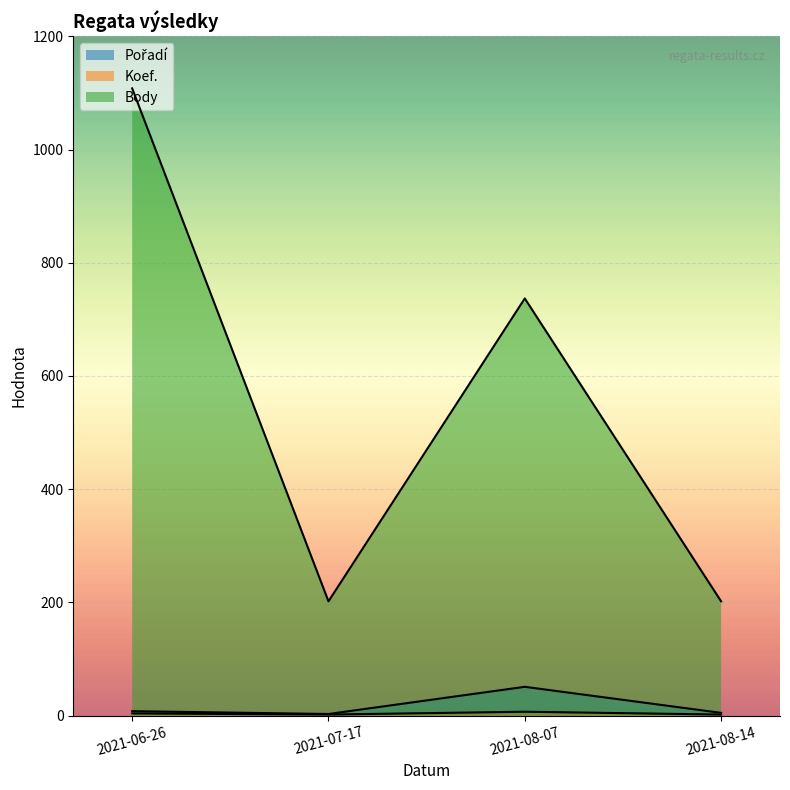

Is it true that Body equals 283 at 2021-06-26?

False